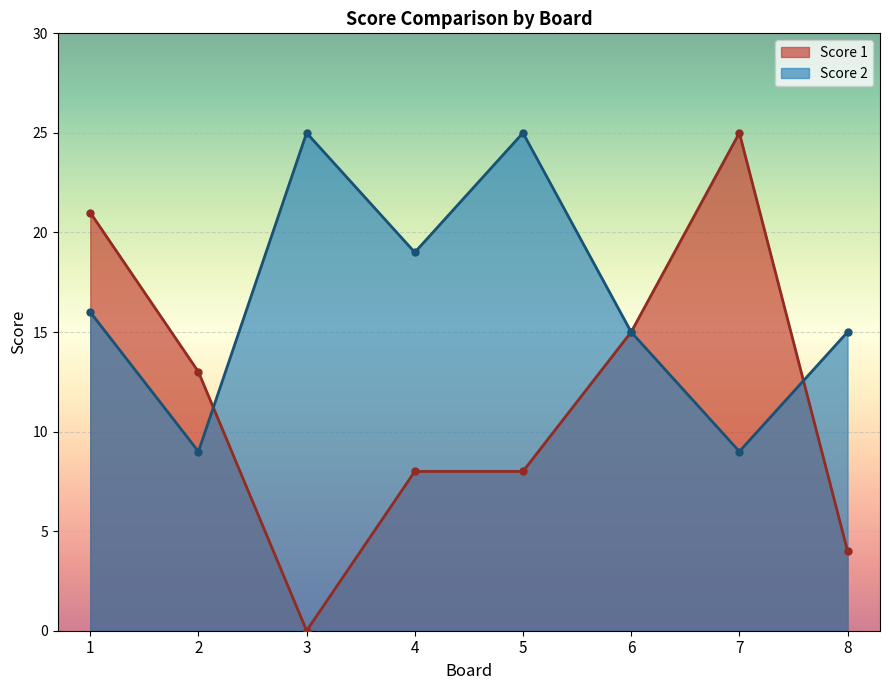

What is the difference between the maximum and second lowest values in the Score 2 series?

16